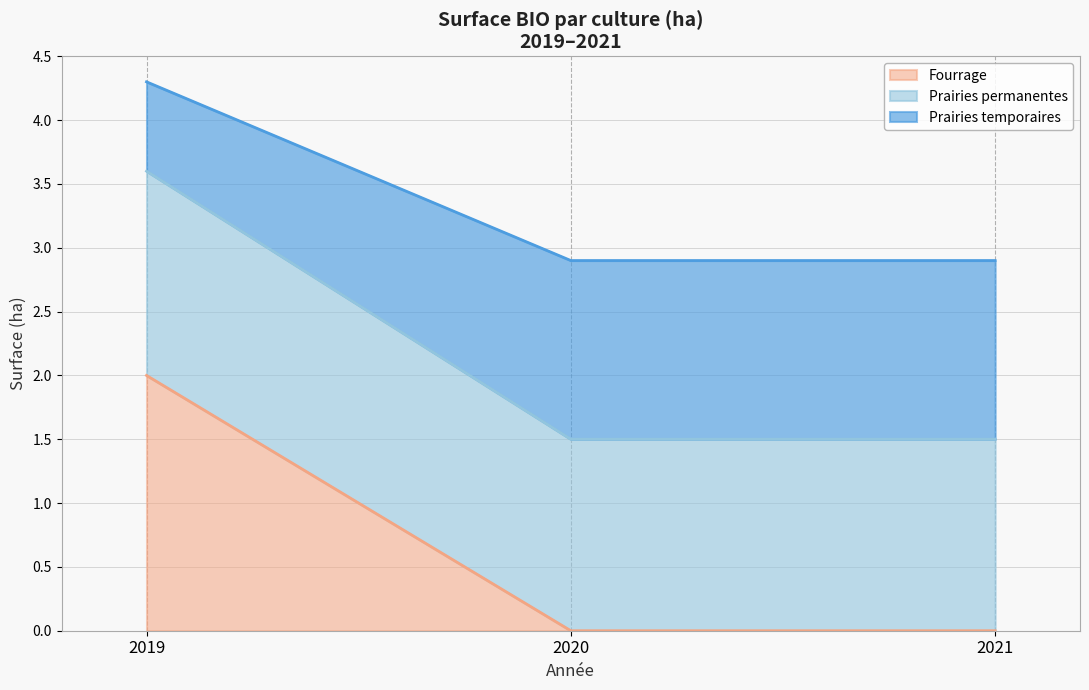

The Fourrage series shows 2.0 at 2019. True or false?

True